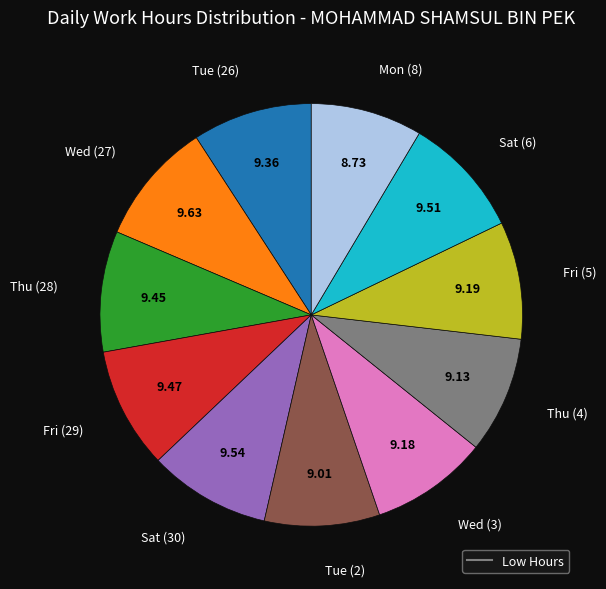

Is there any slice that represents more than half of the pie?

No